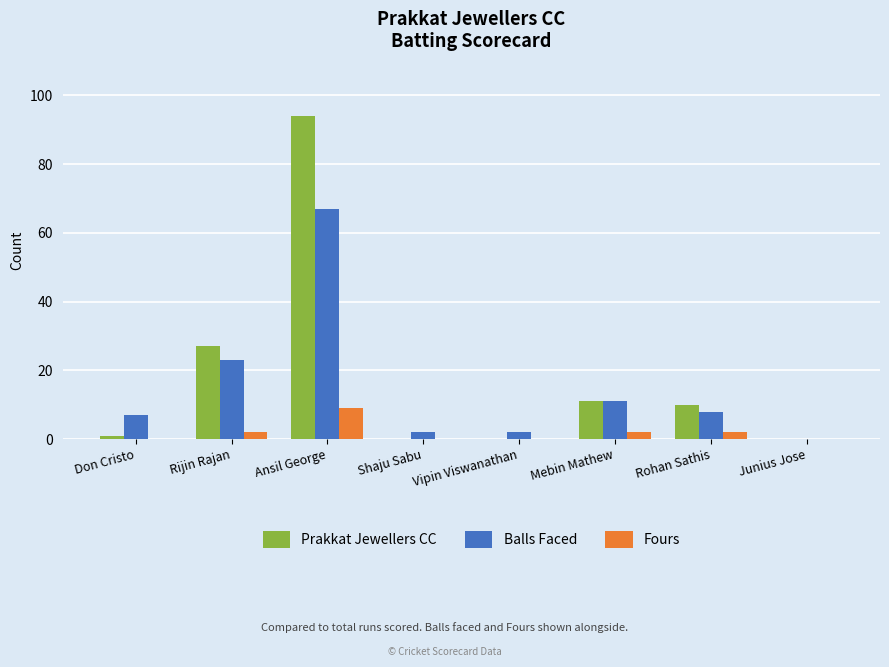

At which label does Balls Faced reach its peak?

Ansil George